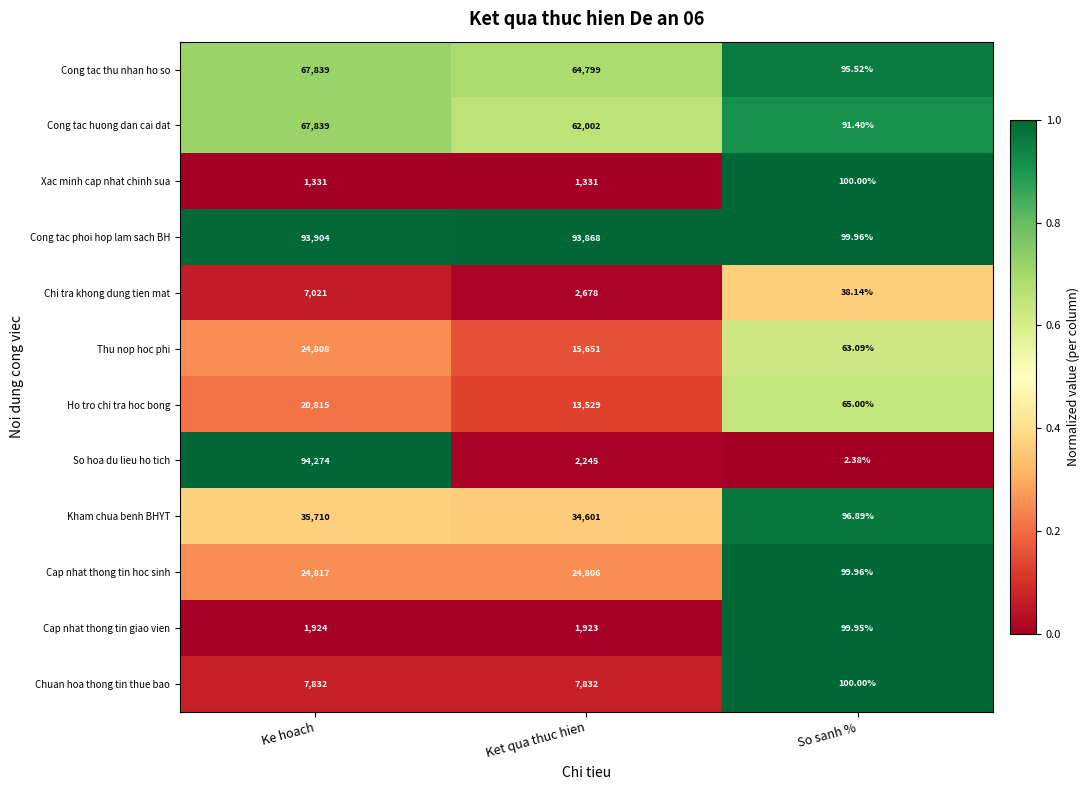

Where does the Kham chua benh BHYT series first go above 34601?

Ke hoach